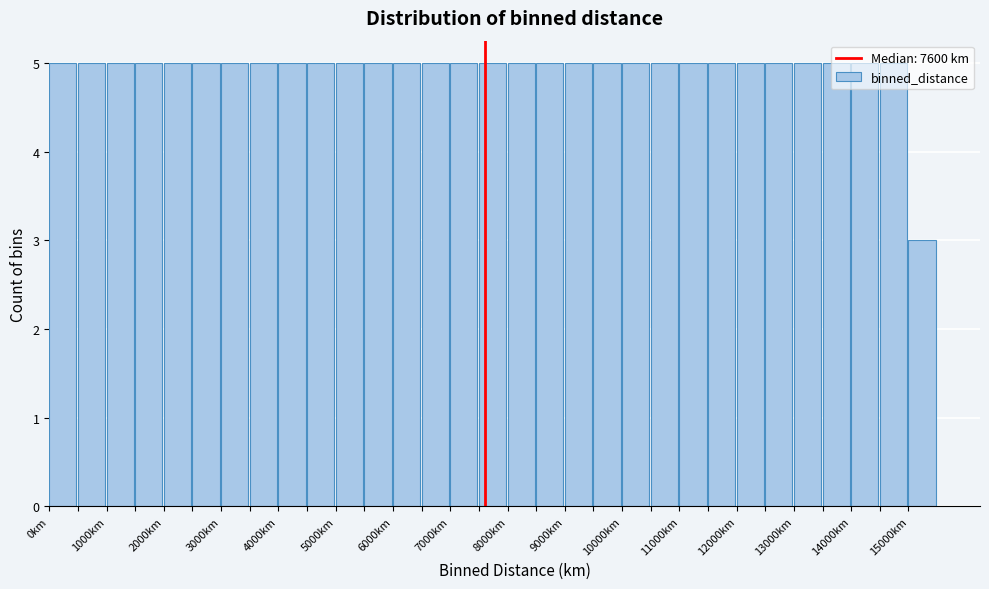

What is the height of the bar covering 500 to 1000 on the x-axis? The values are not printed on the chart, so give them approximately, as read against the axis.

5